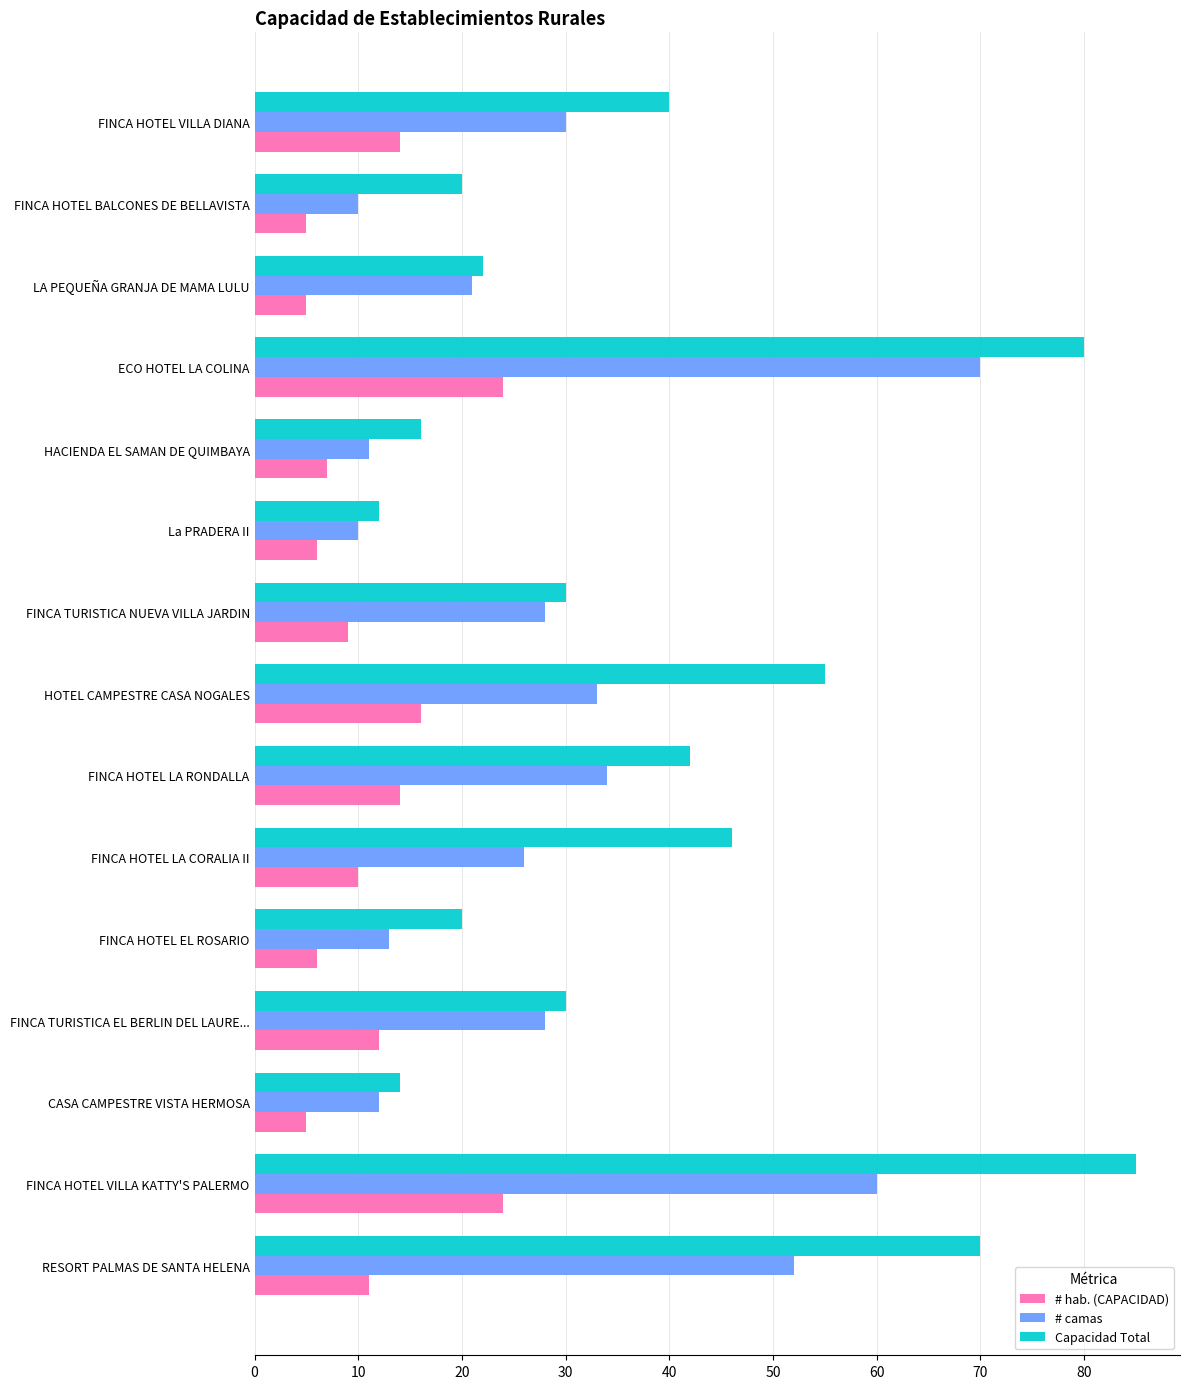

Rank the series by their average value, from lowest to highest.

# hab. (CAPACIDAD), # camas, Capacidad Total